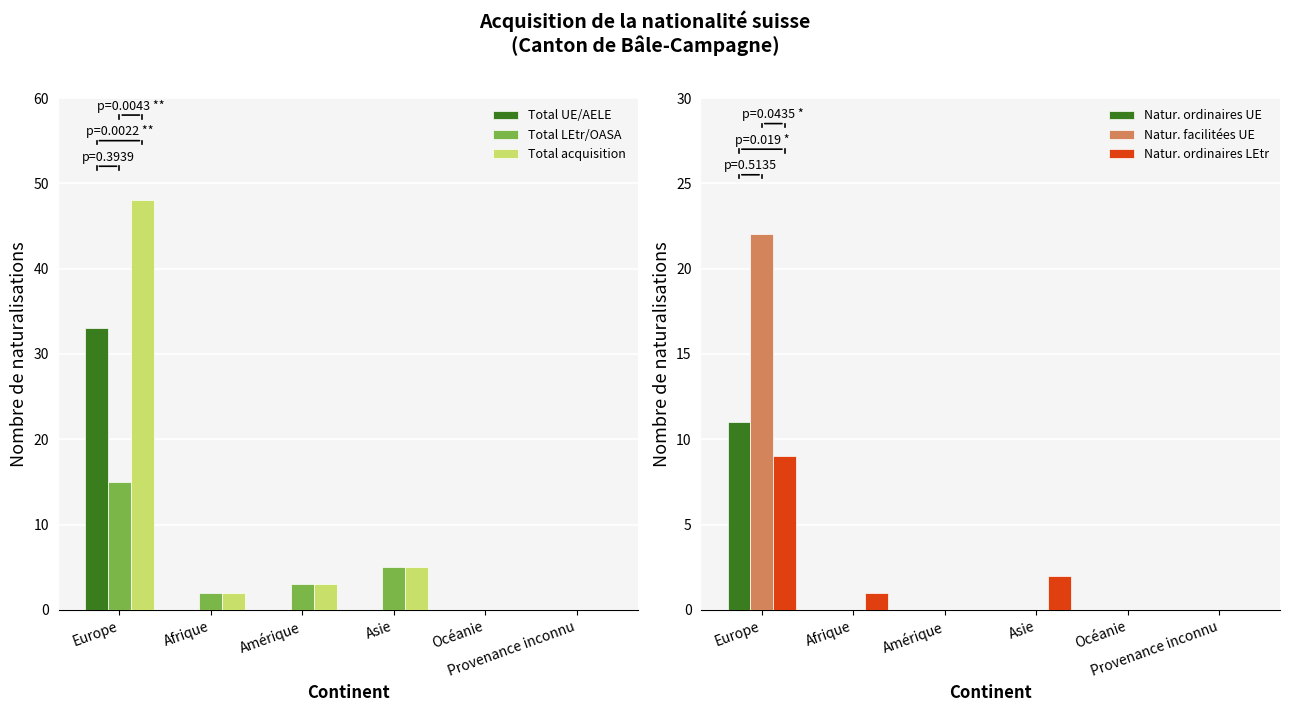

What is the total value across all series at Afrique?

5